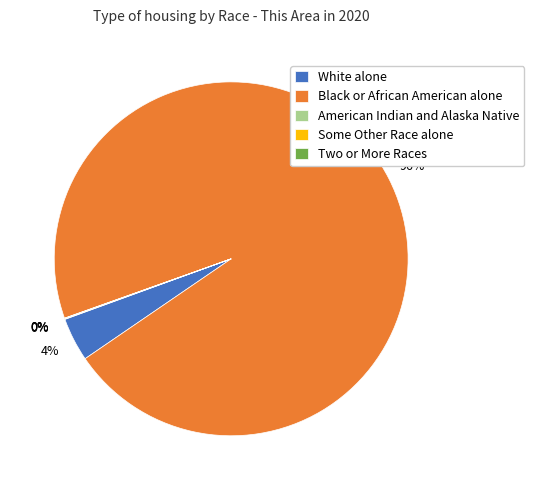

What is the largest slice in the pie chart?

Black or African American alone